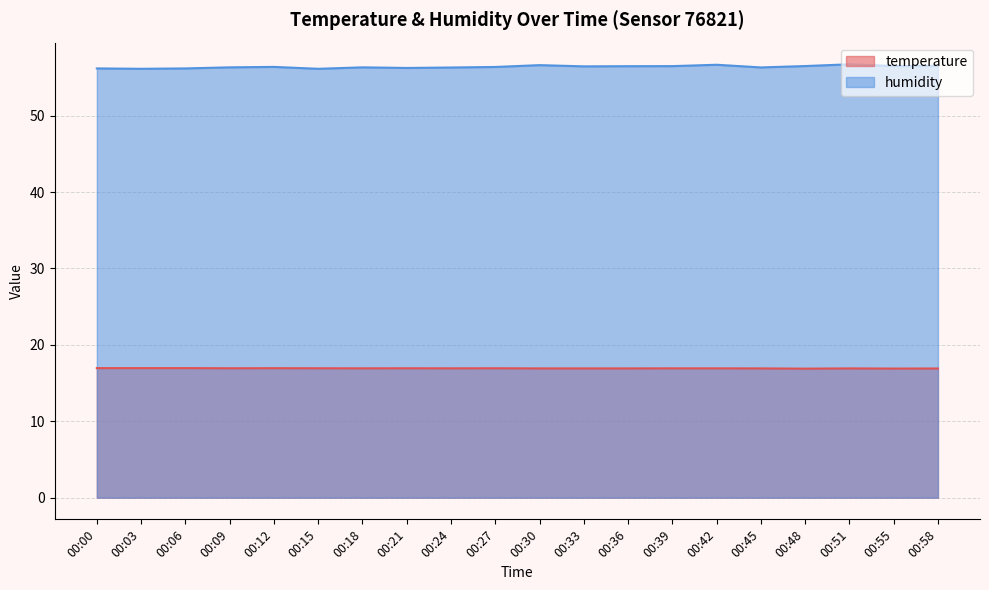

True or false: temperature and humidity cross at least once.

False